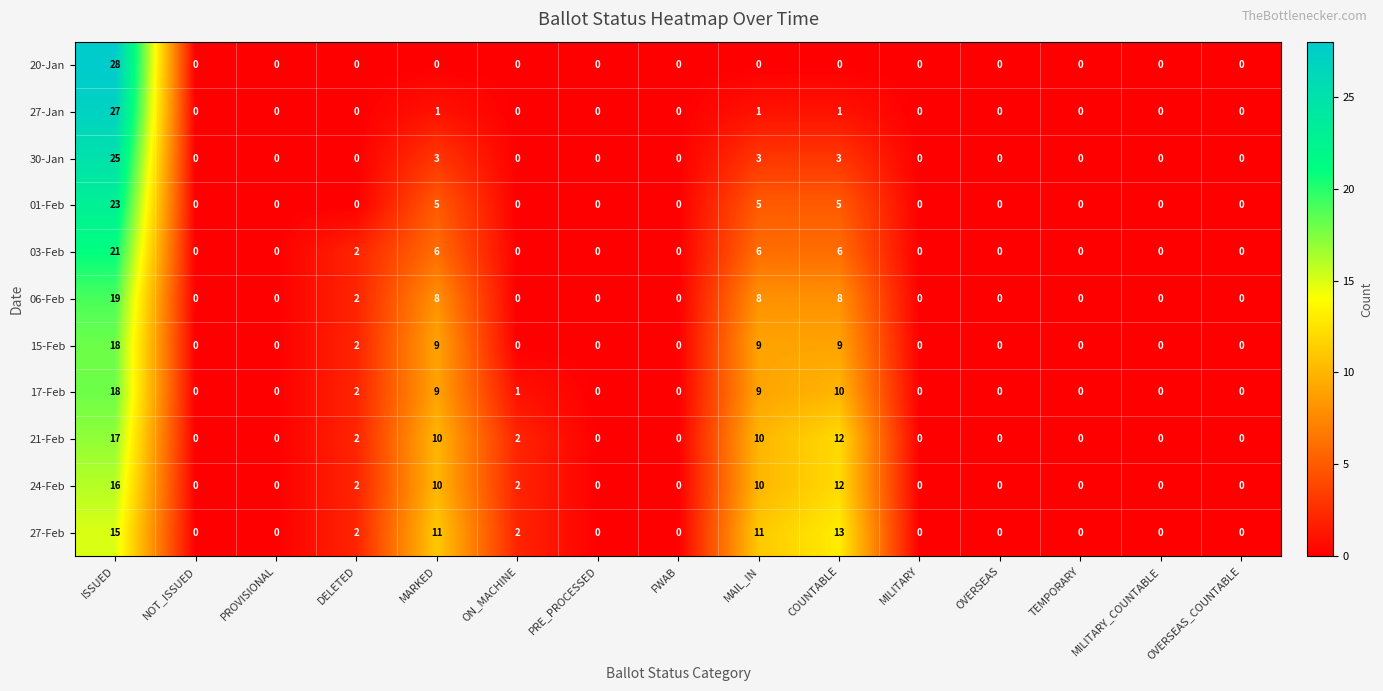

The 06-Feb series shows 2 at COUNTABLE. True or false?

False